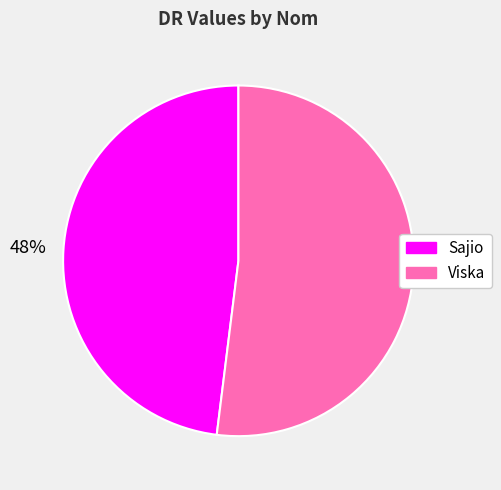

Is there any slice that represents more than half of the pie?

Yes